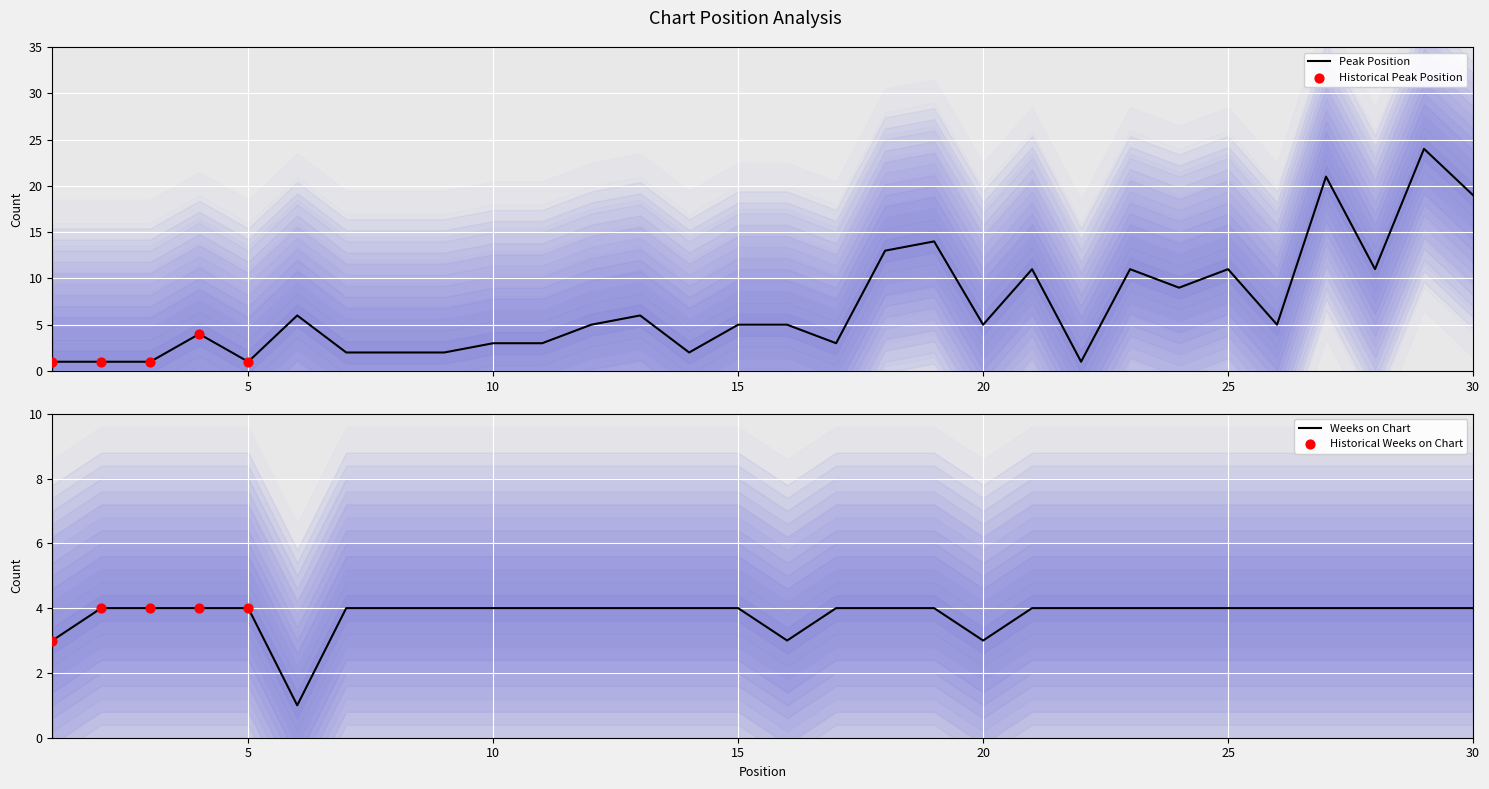

Which series has the largest total across all categories?

Peak Position